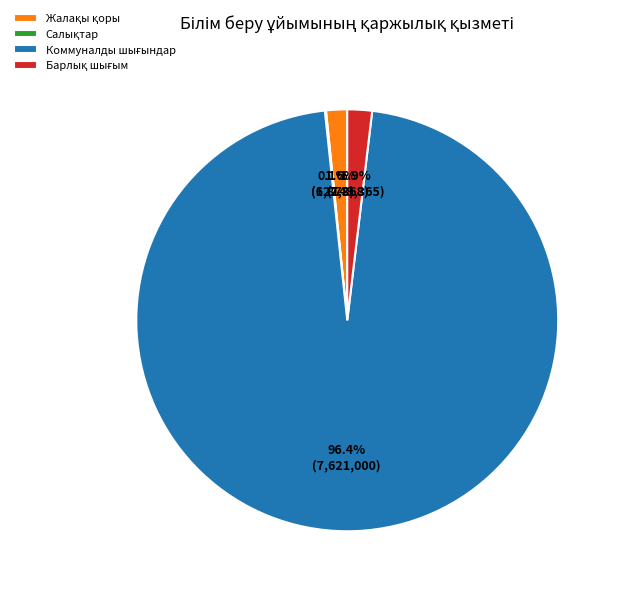

Does any single category account for the majority?

Yes